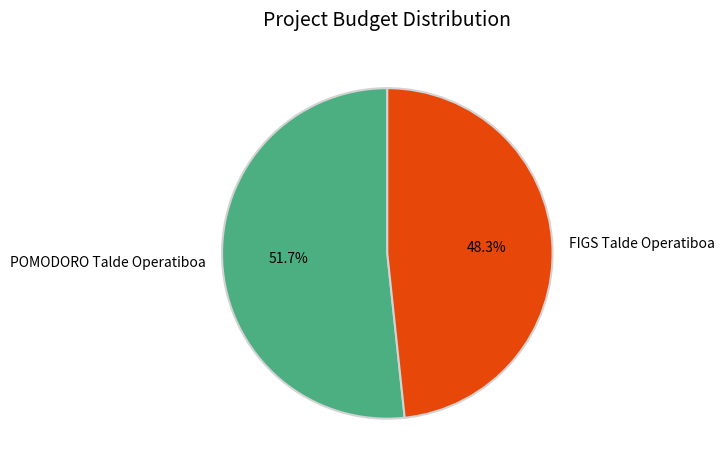

Approximately how many times larger is the value at FIGS Talde Operatiboa compared to POMODORO Talde Operatiboa?

0.9